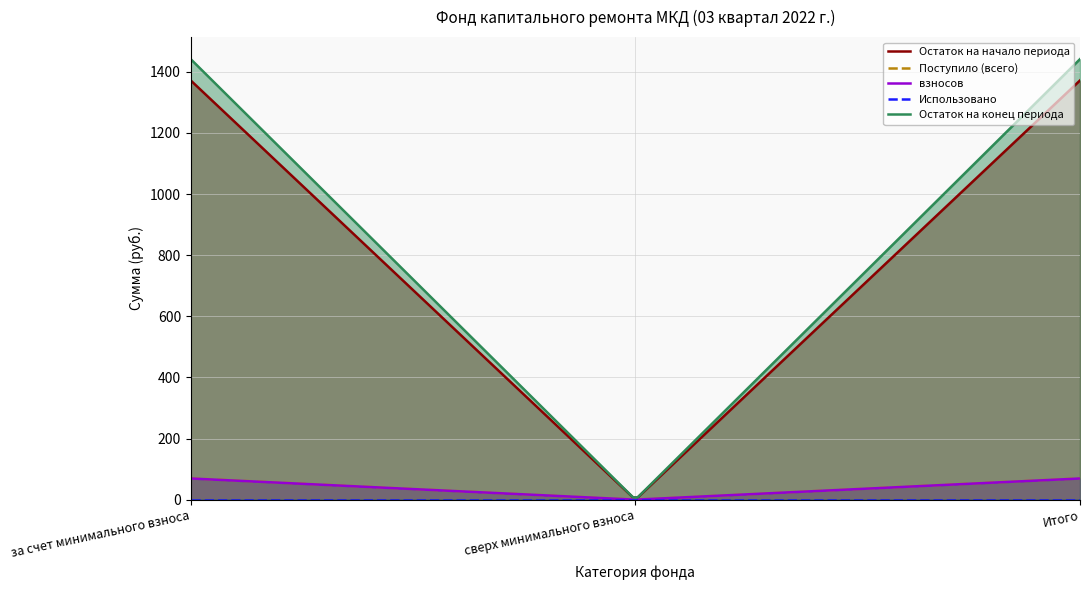

How many values in the Поступило (всего) series exceed 69?

2